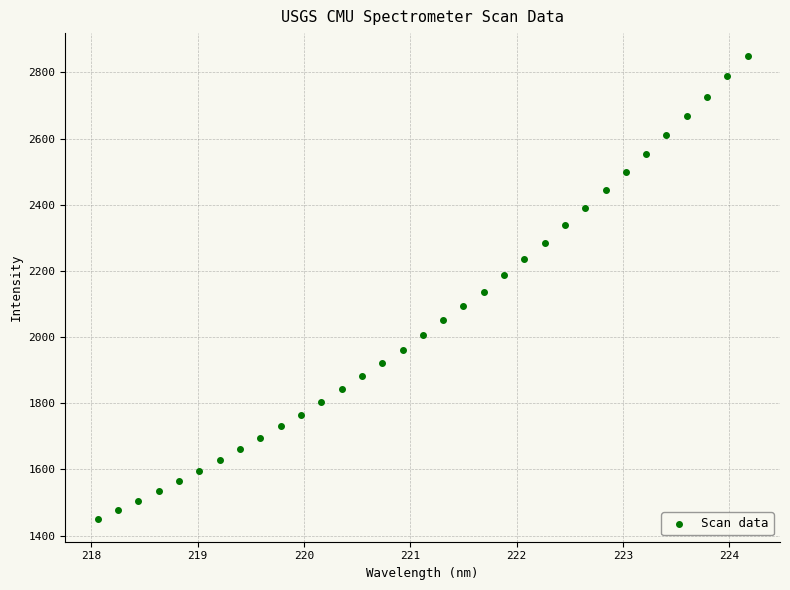

What is the range of Y values (max minus min)?

1397.5